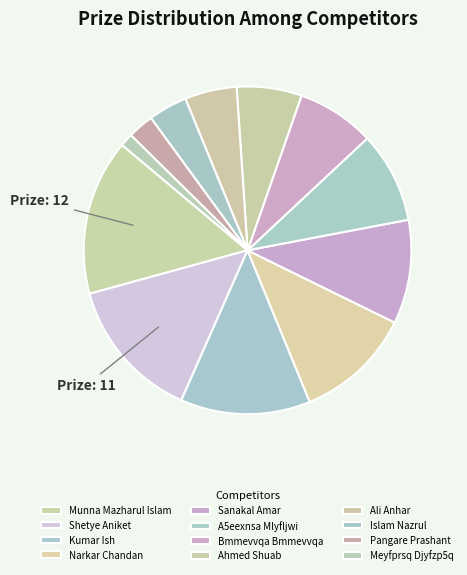

Count the number of slices in the pie.

12